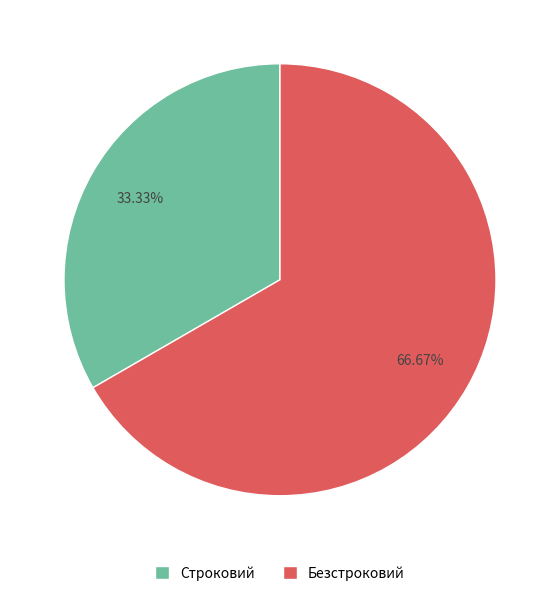

Is it true that Строковий is 33% of the pie?

True